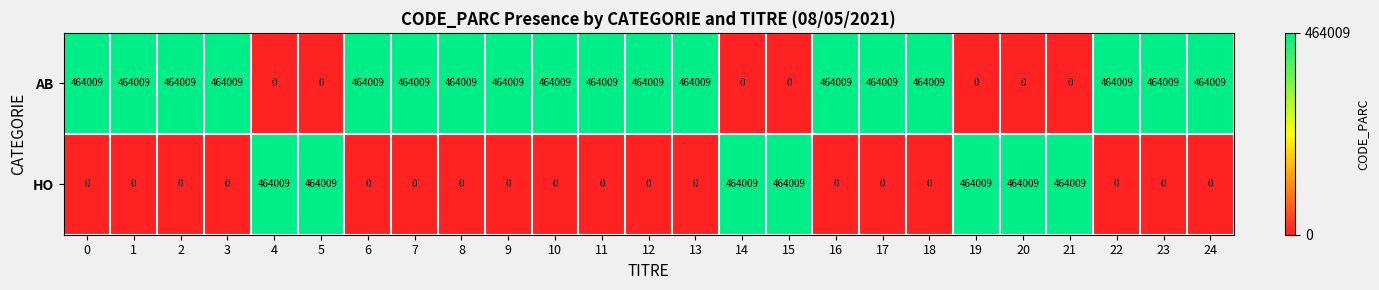

The HO series shows 0 at 24. True or false?

True